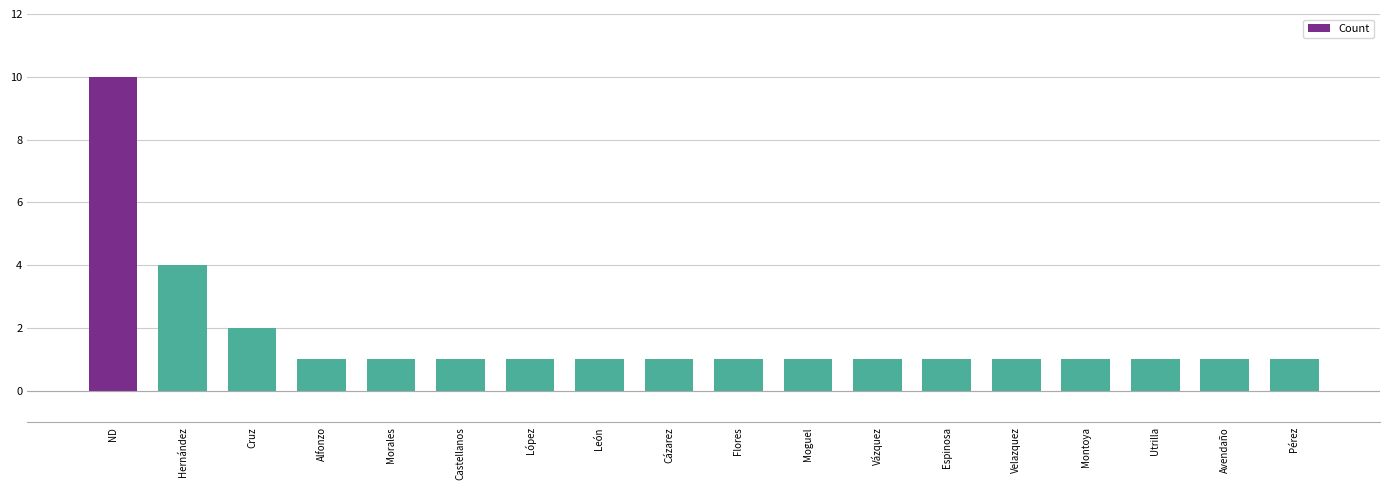

What is the sum of the values at Moguel and López?

2